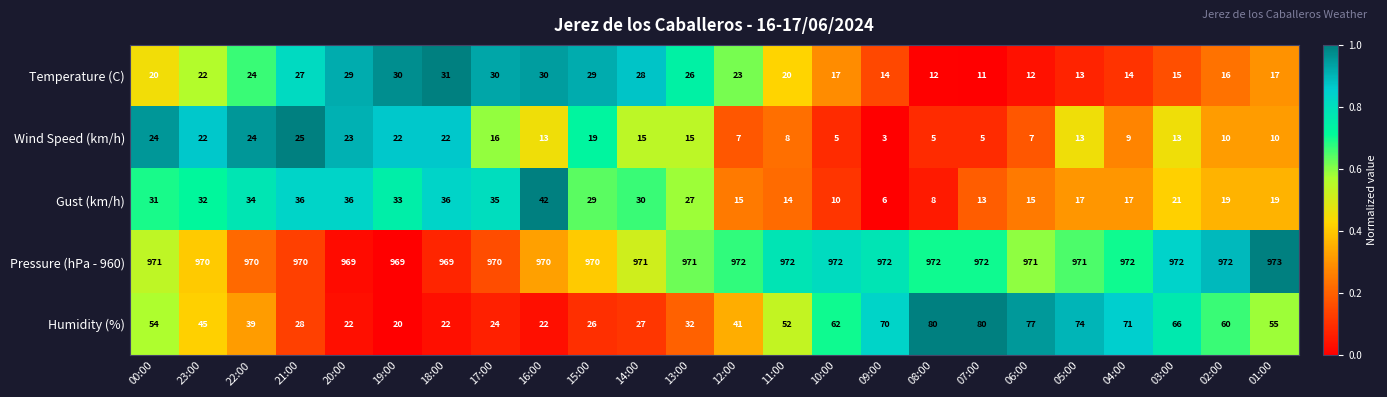

The value of Gust (km/h) at 20:00 is 8. True or false?

False